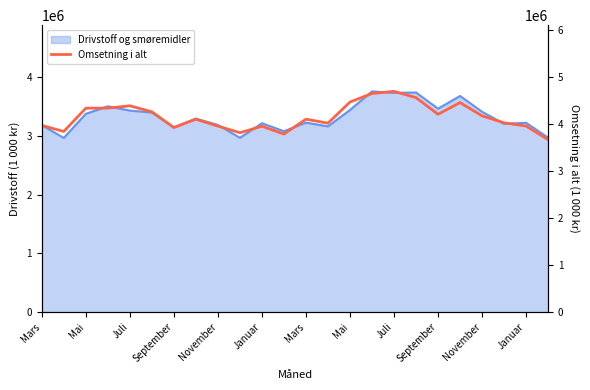

What is the average value?

4154927